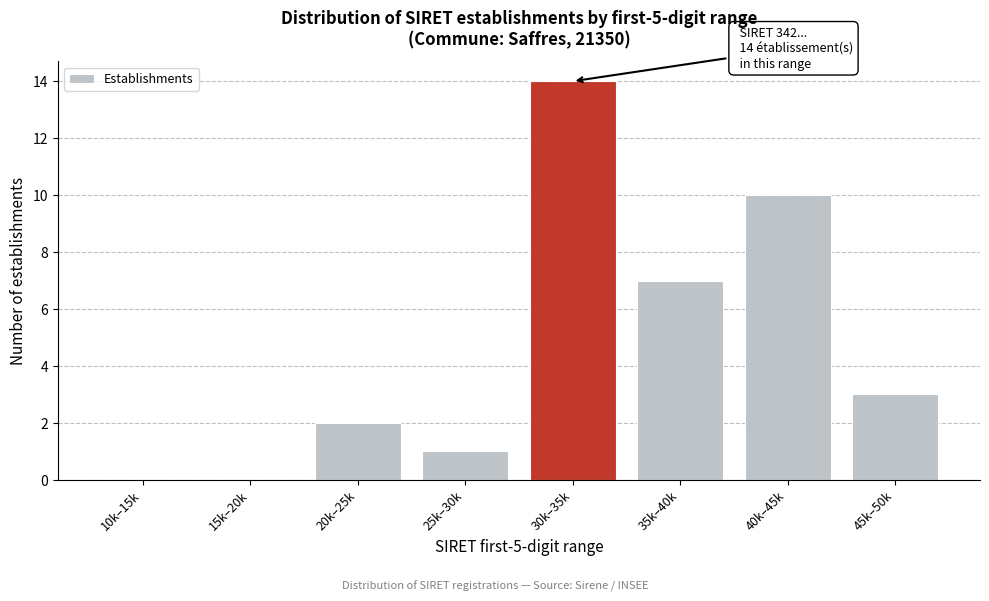

Reading left to right, transcribe all the data shown in this chart.

10k–15k=0	15k–20k=0	20k–25k=2	25k–30k=1	30k–35k=14	35k–40k=7	40k–45k=10	45k–50k=3